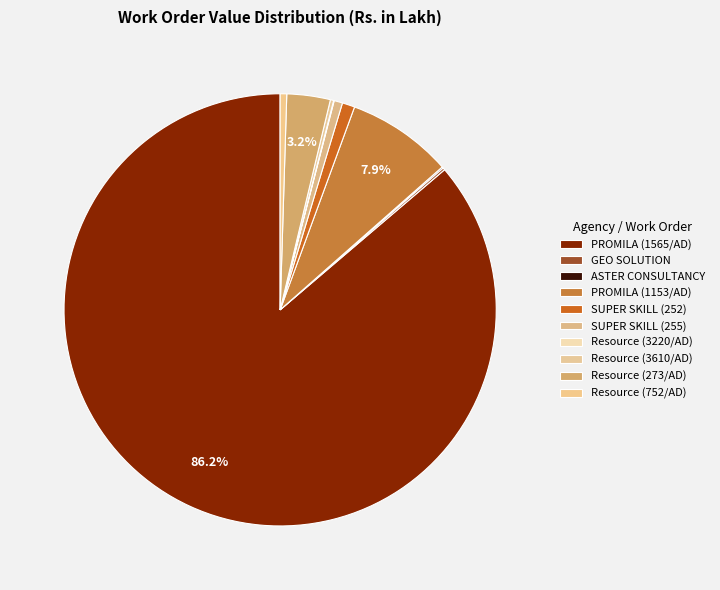

Count the number of slices in the pie.

10